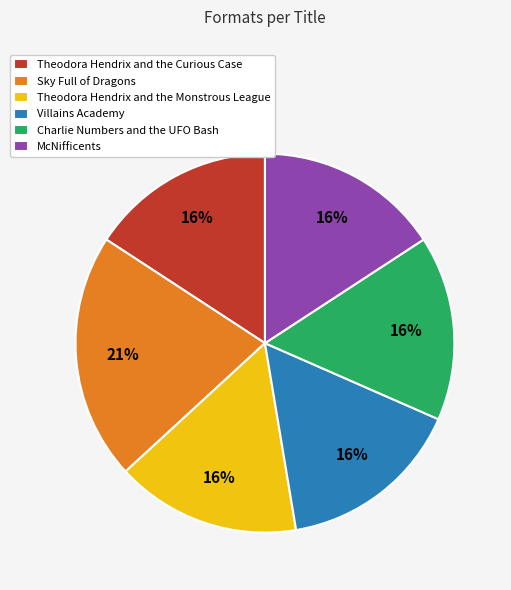

What percentage is the Theodora Hendrix and the Monstrous League slice, to the nearest percent?

16%